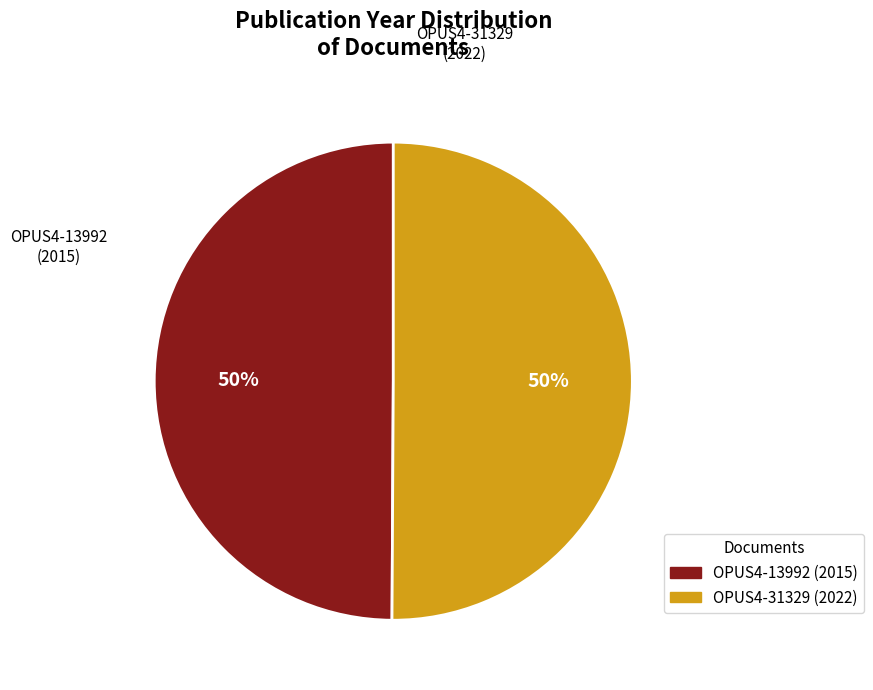

The OPUS4-31329 (2022) slice represents 50% of the pie. True or false?

True